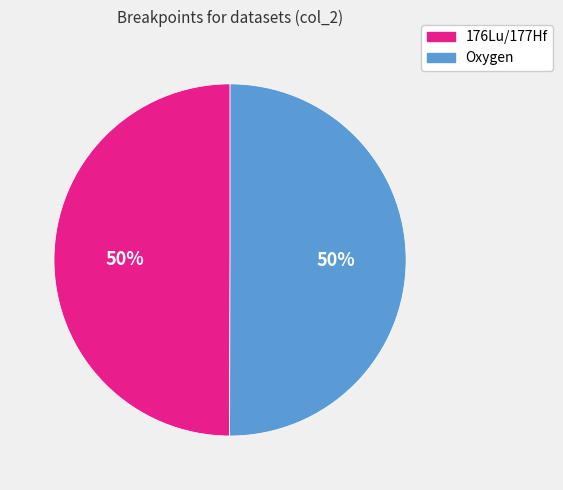

What percentage is the Oxygen slice, to the nearest percent?

50%